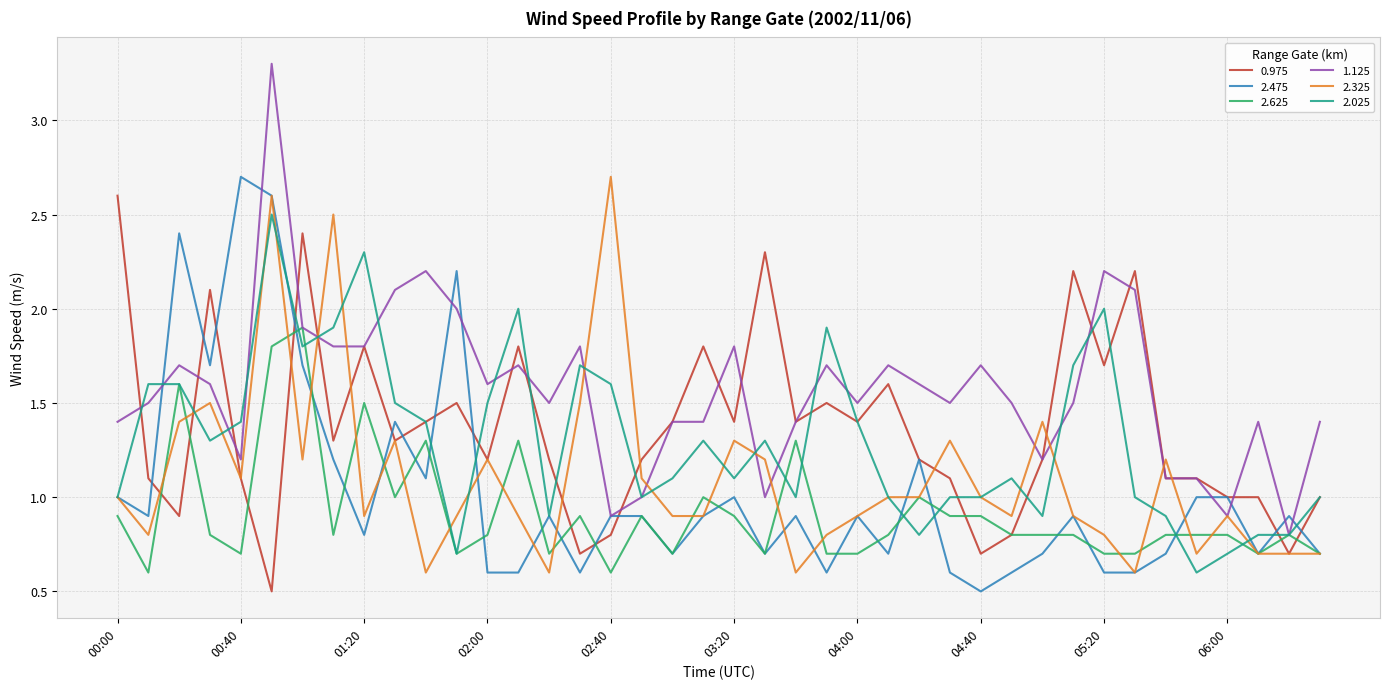

What is the highest value of the 2.325 series?

2.7